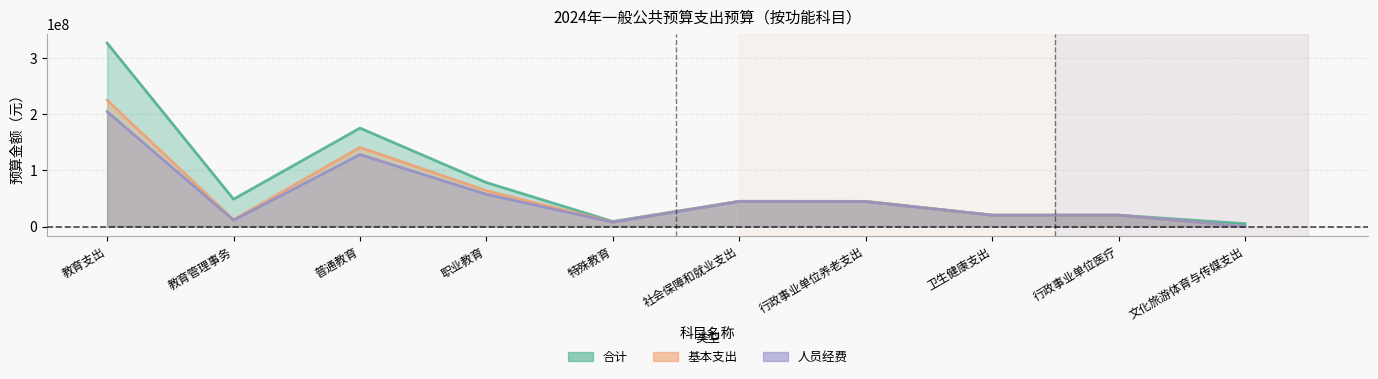

Reading left to right, list all the values displayed in this chart.

合计: 教育支出=326490258.2	教育管理事务=48740982.2	普通教育=175187870.9	职业教育=78296371.7	特殊教育=9065033.5	社会保障和就业支出=44935505.3	行政事业单位养老支出=44786884.1	卫生健康支出=20258704.7	行政事业单位医疗=20258704.7	文化旅游体育与传媒支出=5090000.0
基本支出: 教育支出=224917468.2	教育管理事务=12140982.2	普通教育=140949530.9	职业教育=63770371.7	特殊教育=8056583.5	社会保障和就业支出=44935505.3	行政事业单位养老支出=44786884.1	卫生健康支出=20258704.7	行政事业单位医疗=20258704.7	文化旅游体育与传媒支出=0.0
人员经费: 教育支出=204460198.7	教育管理事务=11283404.1	普通教育=128083566.9	职业教育=57349608.9	特殊教育=7743618.9	社会保障和就业支出=44556705.3	行政事业单位养老支出=44409084.1	卫生健康支出=20258704.7	行政事业单位医疗=20258704.7	文化旅游体育与传媒支出=0.0